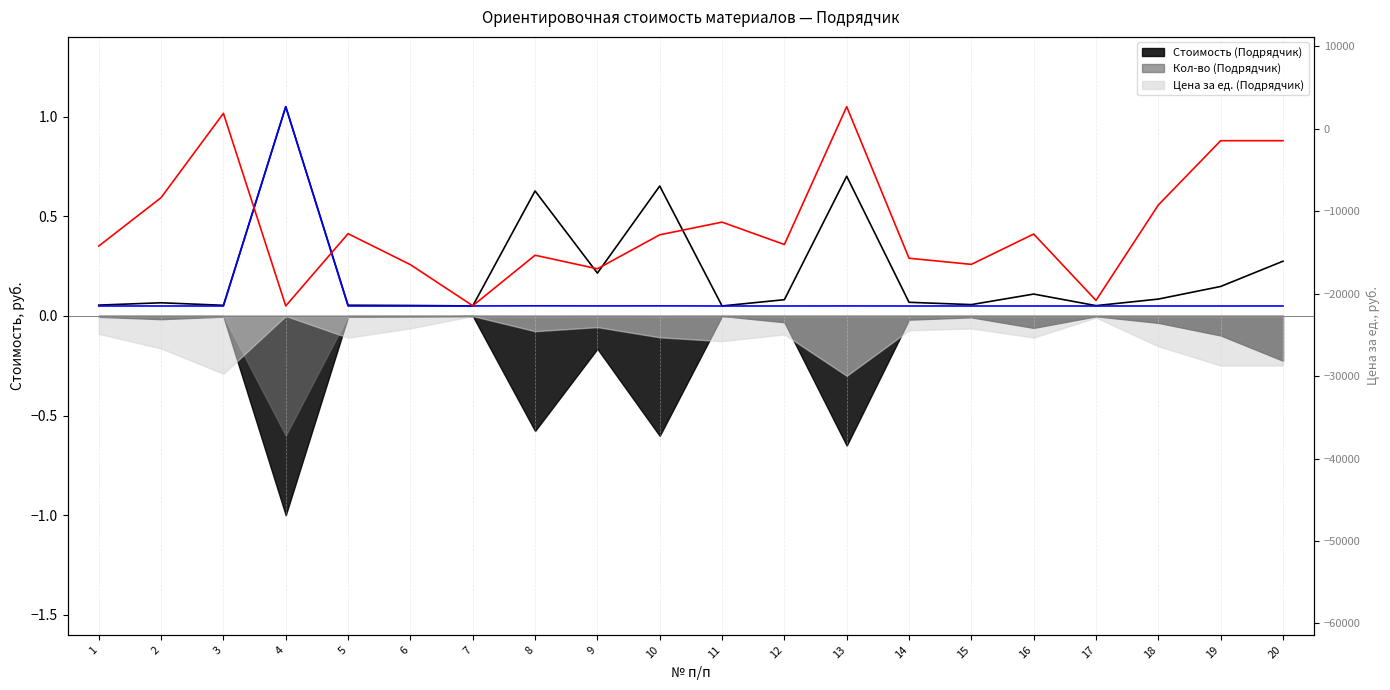

At which category does the chart reach its peak across all series?

4